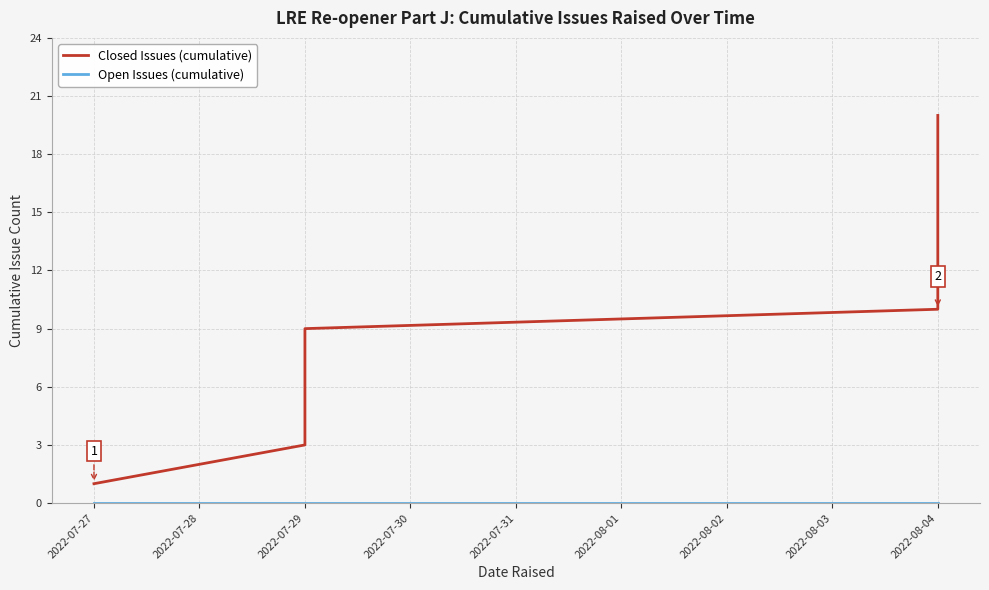

Where is Open Issues (cumulative) nearest to the value 0?

2022-07-27